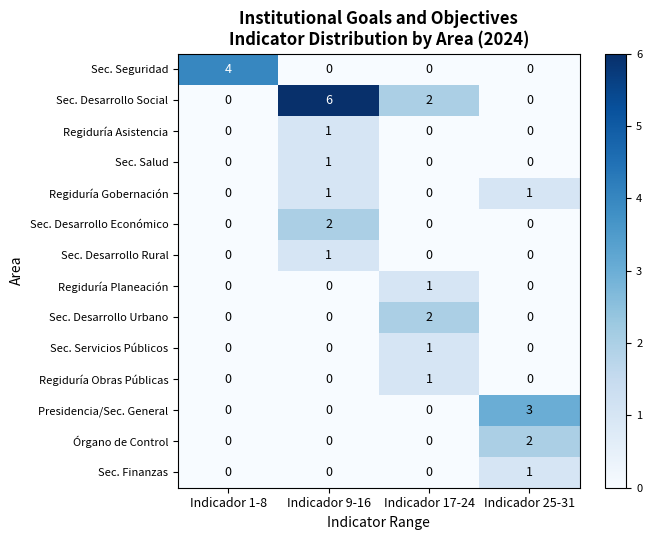

Which series has the largest range (max minus min)?

Sec. Desarrollo Social